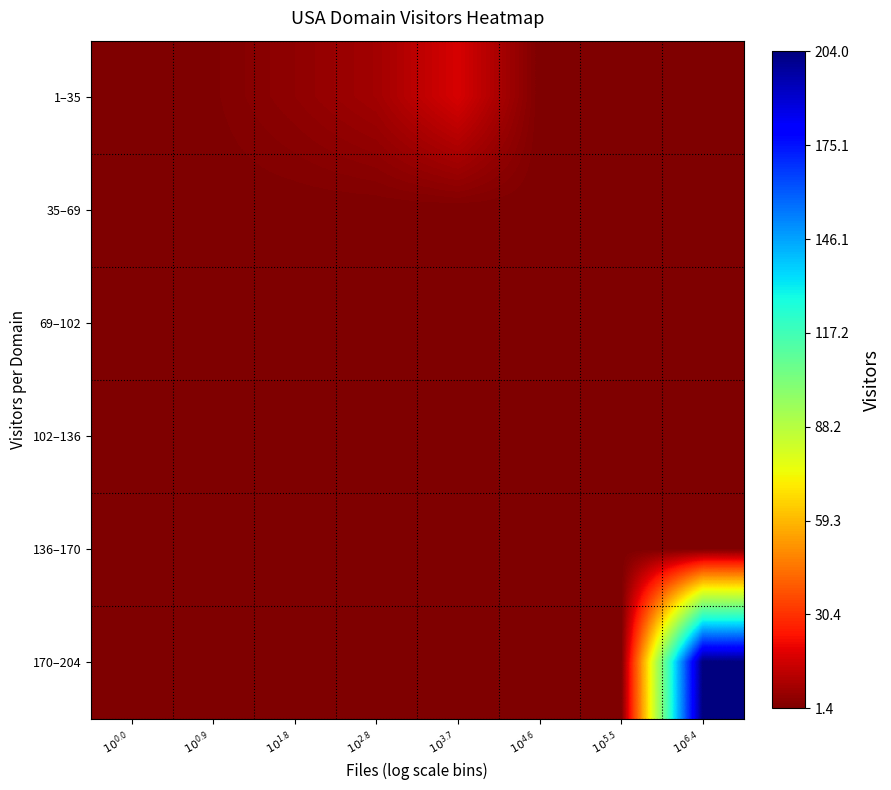

Which label corresponds to the largest value in the chart?

$10^{6.4}$